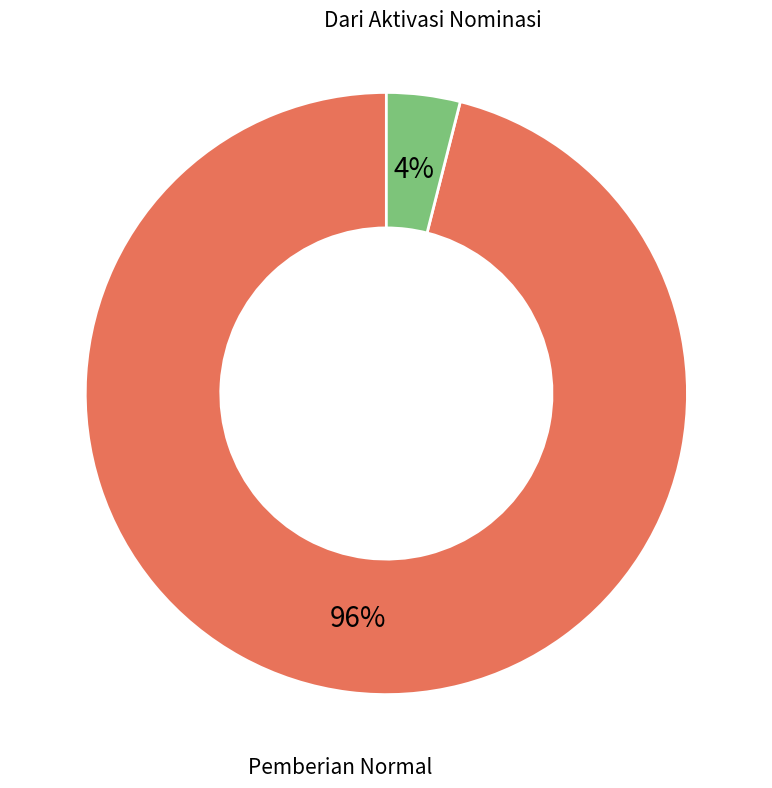

How many slices are in this pie chart?

2